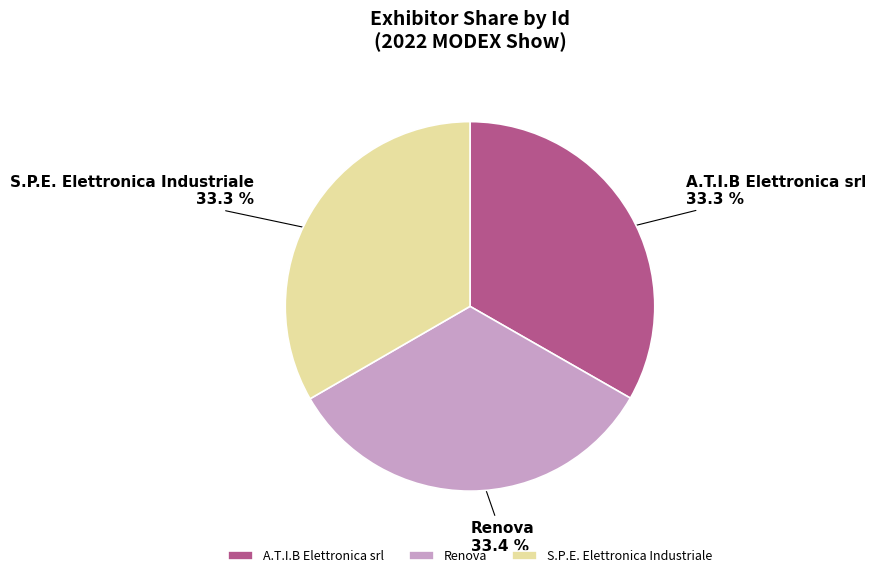

True or false: S.P.E. Elettronica Industriale accounts for 19% of the total.

False